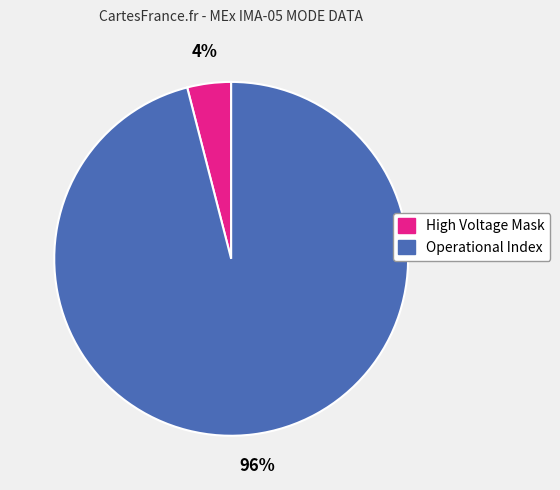

Does any single category account for the majority?

Yes